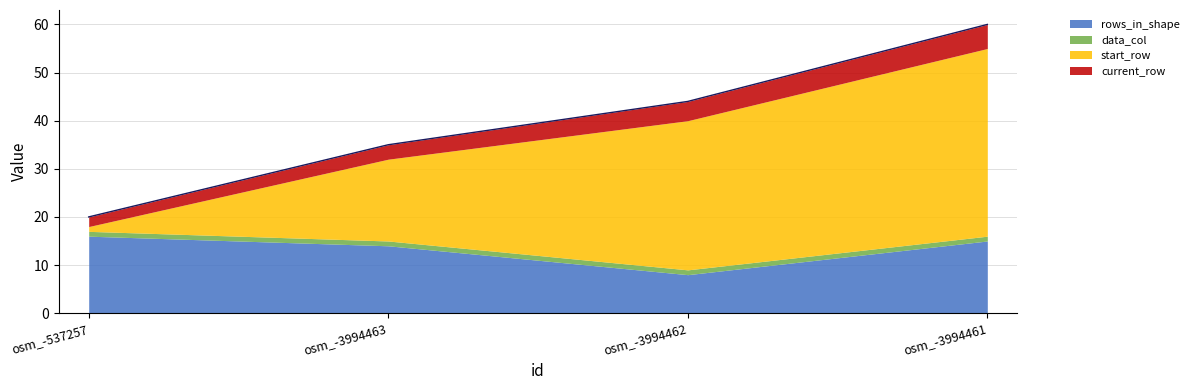

In rows_in_shape, how many points are lower than both neighbors (excluding endpoints)?

1